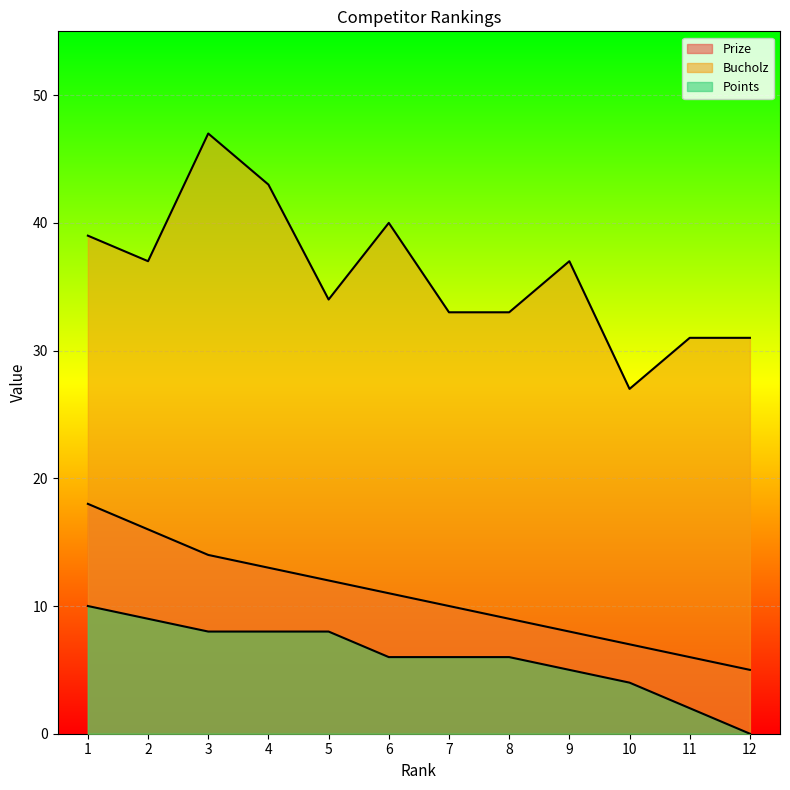

How many lines are shown in the chart?

3